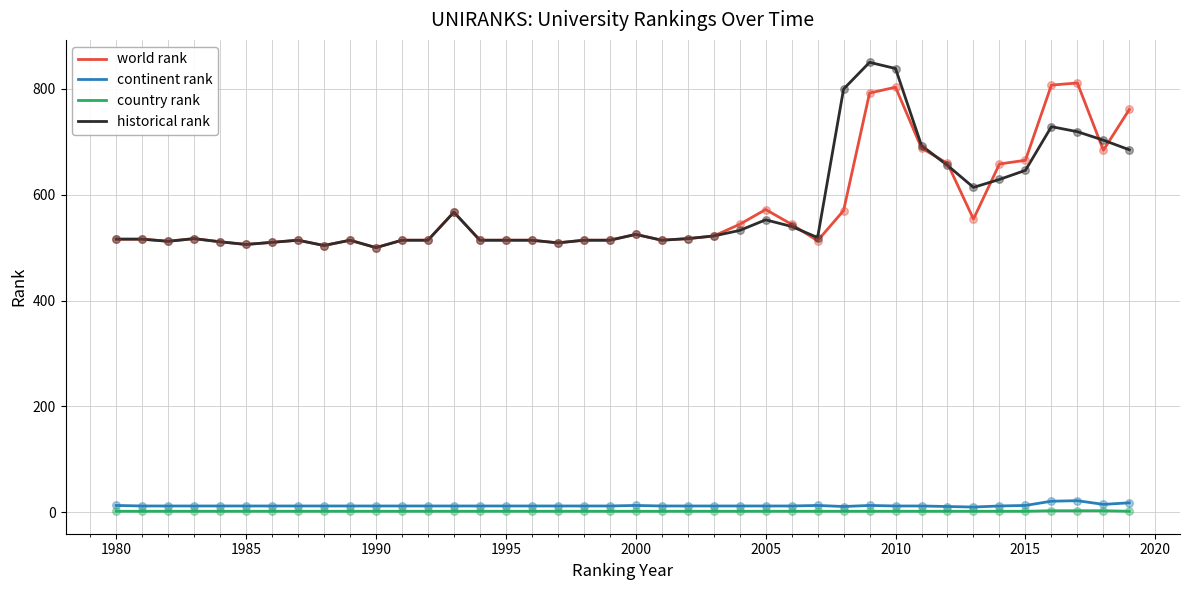

What is the lowest value of the world rank series?

500.0